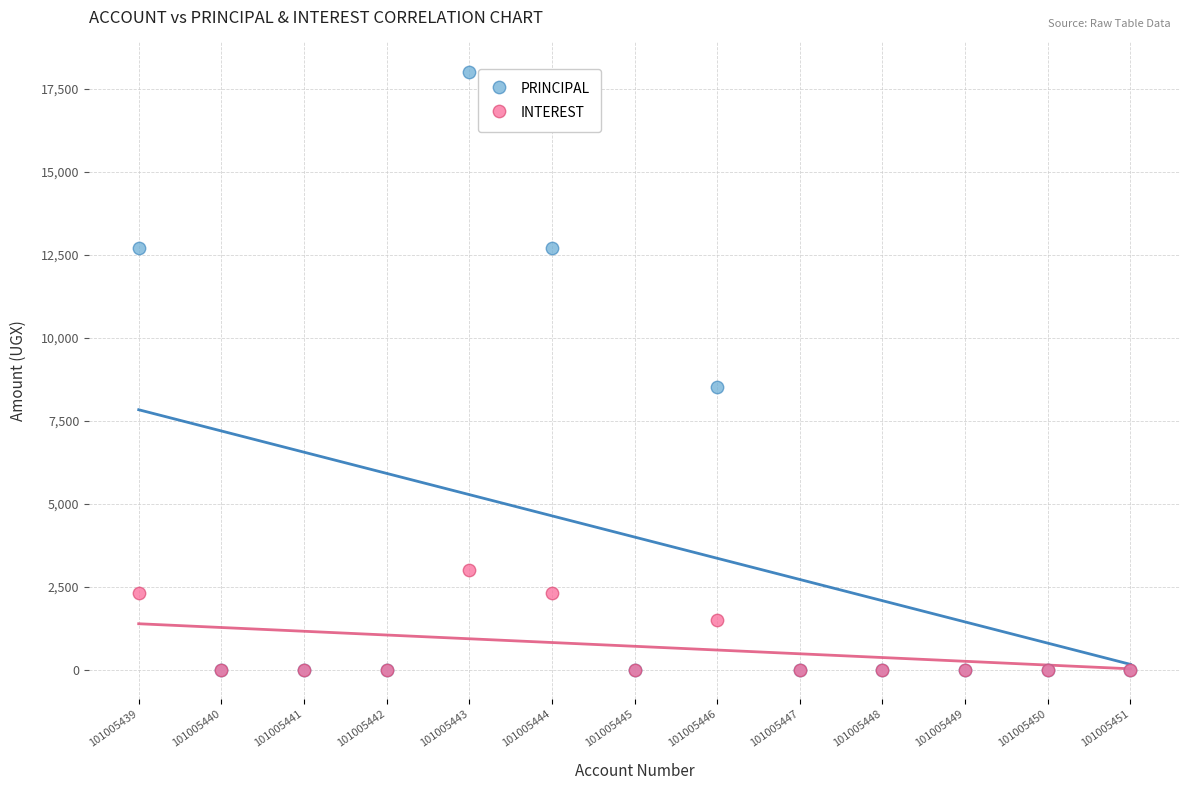

Which series contains the highest Y value?

PRINCIPAL